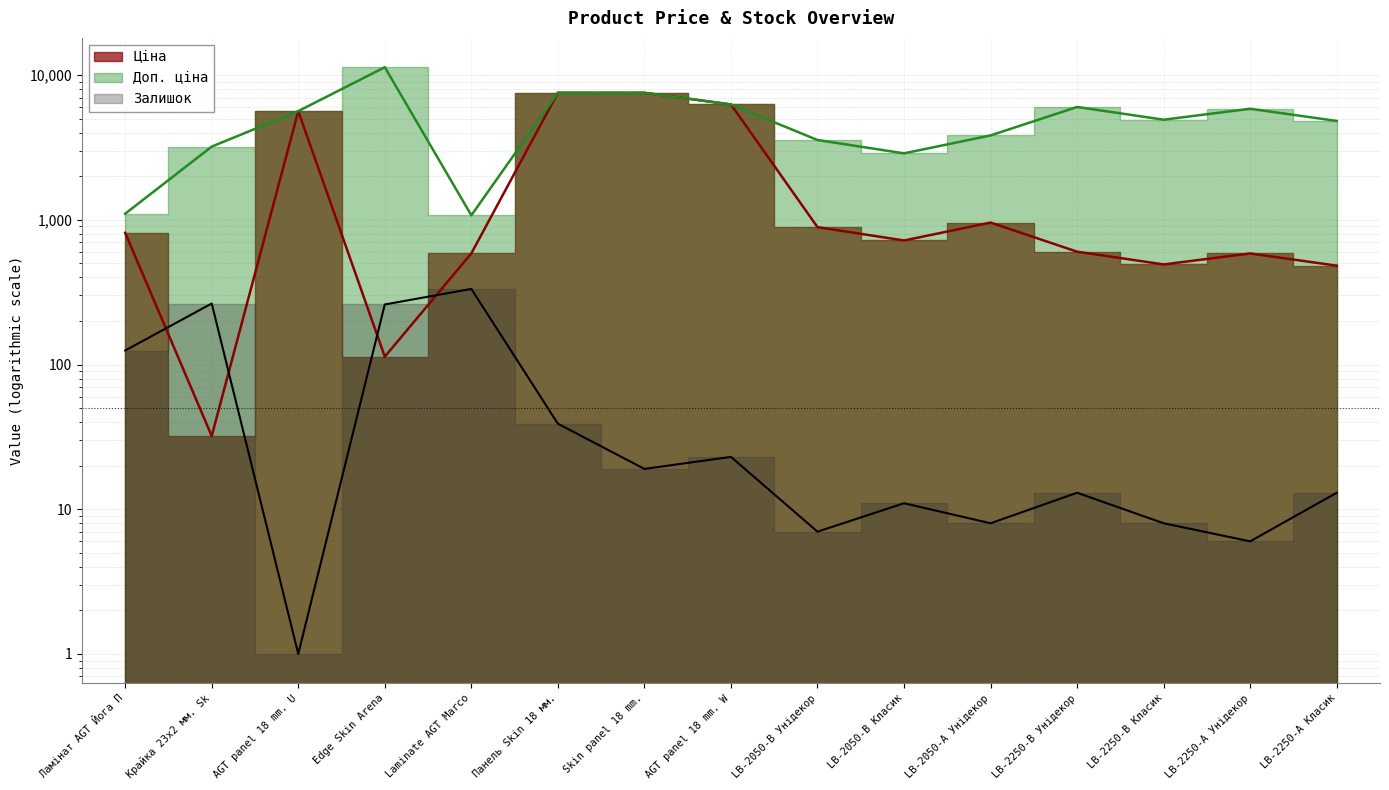

How many data points in Ціна are less than 719?

7